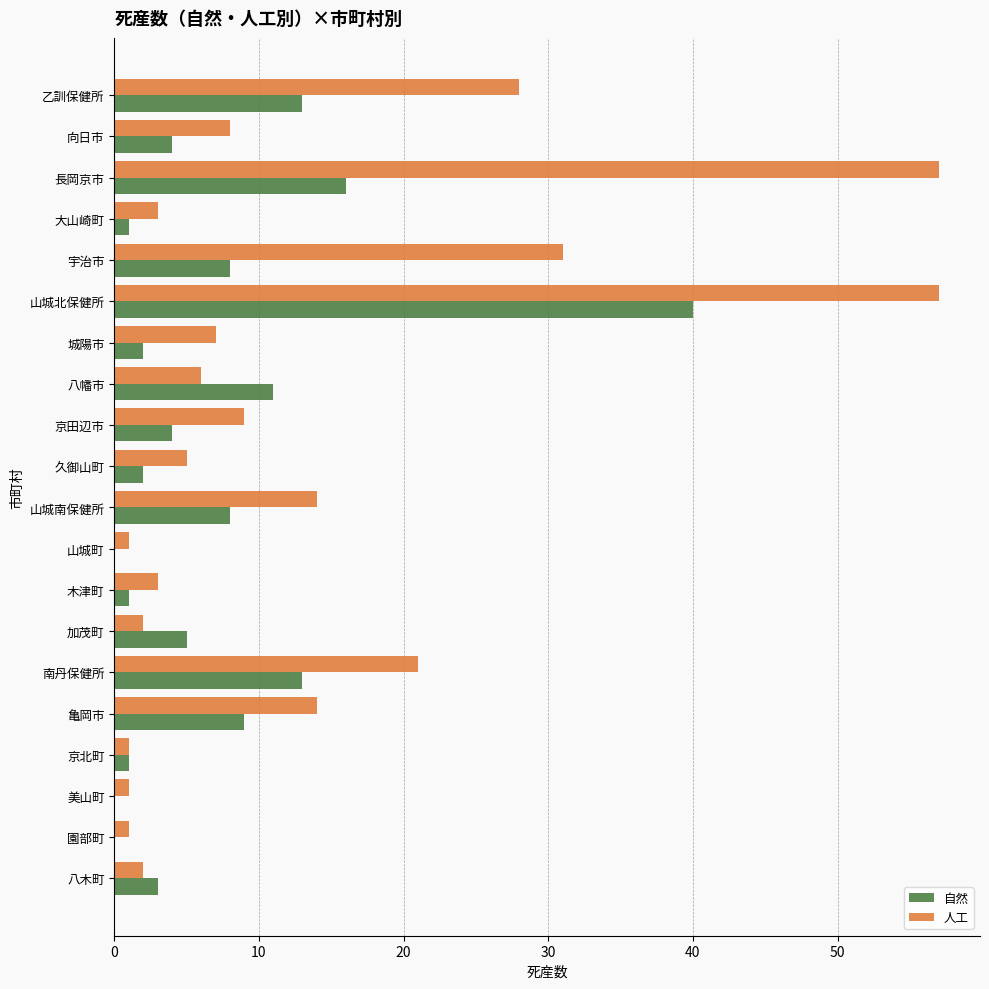

Which series has the largest total across all categories?

人工